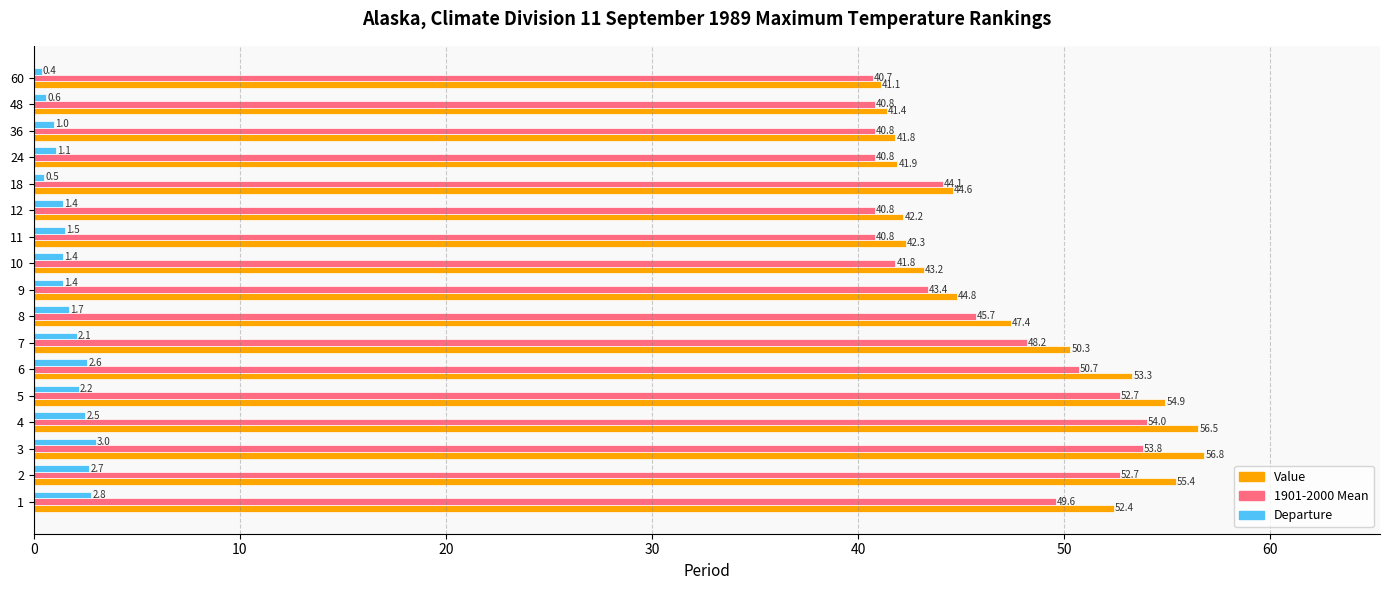

Which series changed the most between 1 and 3?

Value